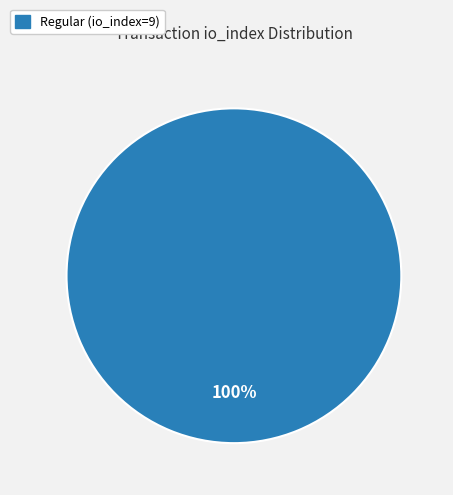

How many slices are in this pie chart?

1